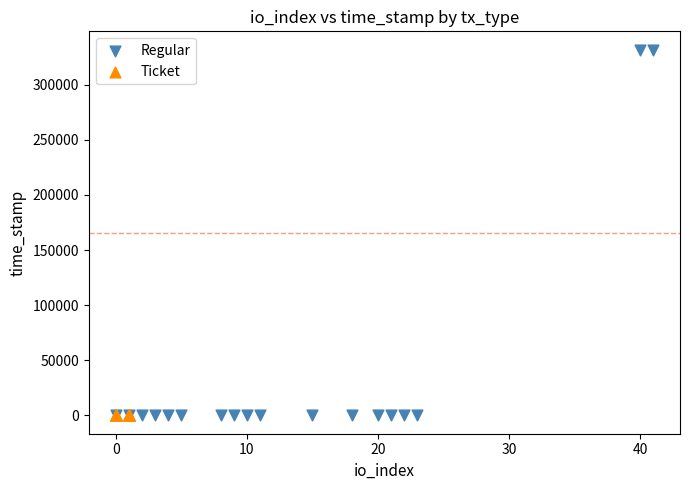

Which series reaches the maximum Y coordinate?

Regular